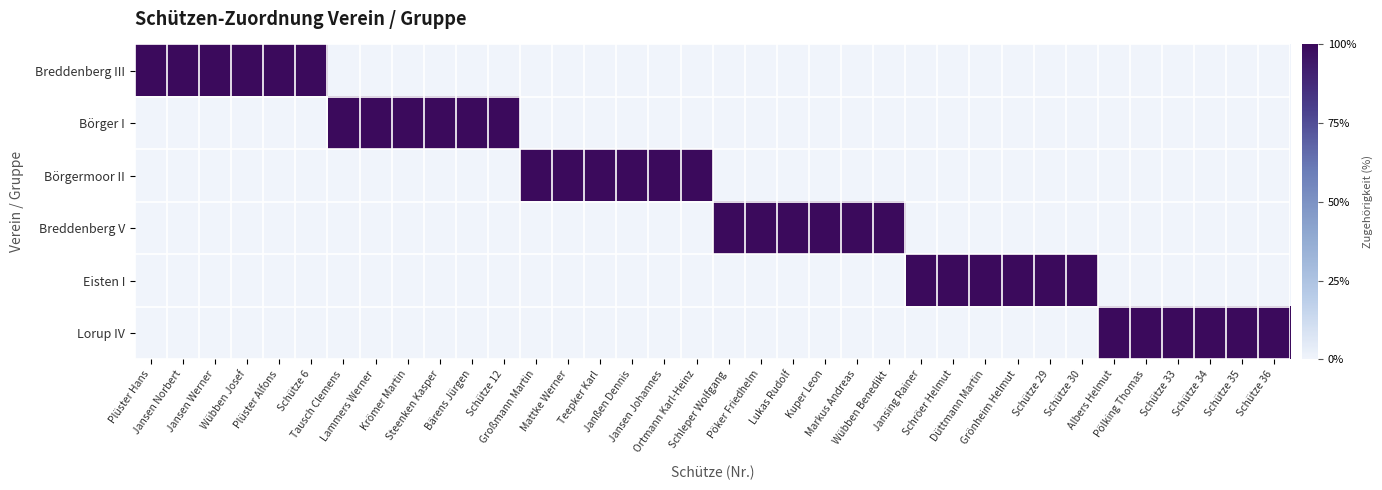

Reading right to left, extract all data points from this chart.

Breddenberg III: Schütze 36=0	Schütze 35=0	Schütze 34=0	Schütze 33=0	Pölking Thomas=0	Albers Helmut=0	Schütze 30=0	Schütze 29=0	Grönheim Helmut=0	Düttmann Martin=0	Schröer Helmut=0	Jansing Rainer=0	Wübben Benedikt=0	Markus Andreas=0	Kuper Leon=0	Lukas Rudolf=0	Pöker Friedhelm=0	Schleper Wolfgang=0	Ortmann Karl-Heinz=0	Jansen Johannes=0	Janßen Dennis=0	Teepker Karl=0	Mattke Werner=0	Großmann Martin=0	Schütze 12=0	Bärens Jürgen=0	Steenken Kasper=0	Krömer Martin=0	Lammers Werner=0	Tausch Clemens=0	Schütze 6=1	Plüster Alfons=1	Wübben Josef=1	Jansen Werner=1	Jansen Norbert=1	Plüster Hans=1
Börger I: Schütze 36=0	Schütze 35=0	Schütze 34=0	Schütze 33=0	Pölking Thomas=0	Albers Helmut=0	Schütze 30=0	Schütze 29=0	Grönheim Helmut=0	Düttmann Martin=0	Schröer Helmut=0	Jansing Rainer=0	Wübben Benedikt=0	Markus Andreas=0	Kuper Leon=0	Lukas Rudolf=0	Pöker Friedhelm=0	Schleper Wolfgang=0	Ortmann Karl-Heinz=0	Jansen Johannes=0	Janßen Dennis=0	Teepker Karl=0	Mattke Werner=0	Großmann Martin=0	Schütze 12=1	Bärens Jürgen=1	Steenken Kasper=1	Krömer Martin=1	Lammers Werner=1	Tausch Clemens=1	Schütze 6=0	Plüster Alfons=0	Wübben Josef=0	Jansen Werner=0	Jansen Norbert=0	Plüster Hans=0
Börgermoor II: Schütze 36=0	Schütze 35=0	Schütze 34=0	Schütze 33=0	Pölking Thomas=0	Albers Helmut=0	Schütze 30=0	Schütze 29=0	Grönheim Helmut=0	Düttmann Martin=0	Schröer Helmut=0	Jansing Rainer=0	Wübben Benedikt=0	Markus Andreas=0	Kuper Leon=0	Lukas Rudolf=0	Pöker Friedhelm=0	Schleper Wolfgang=0	Ortmann Karl-Heinz=1	Jansen Johannes=1	Janßen Dennis=1	Teepker Karl=1	Mattke Werner=1	Großmann Martin=1	Schütze 12=0	Bärens Jürgen=0	Steenken Kasper=0	Krömer Martin=0	Lammers Werner=0	Tausch Clemens=0	Schütze 6=0	Plüster Alfons=0	Wübben Josef=0	Jansen Werner=0	Jansen Norbert=0	Plüster Hans=0
Breddenberg V: Schütze 36=0	Schütze 35=0	Schütze 34=0	Schütze 33=0	Pölking Thomas=0	Albers Helmut=0	Schütze 30=0	Schütze 29=0	Grönheim Helmut=0	Düttmann Martin=0	Schröer Helmut=0	Jansing Rainer=0	Wübben Benedikt=1	Markus Andreas=1	Kuper Leon=1	Lukas Rudolf=1	Pöker Friedhelm=1	Schleper Wolfgang=1	Ortmann Karl-Heinz=0	Jansen Johannes=0	Janßen Dennis=0	Teepker Karl=0	Mattke Werner=0	Großmann Martin=0	Schütze 12=0	Bärens Jürgen=0	Steenken Kasper=0	Krömer Martin=0	Lammers Werner=0	Tausch Clemens=0	Schütze 6=0	Plüster Alfons=0	Wübben Josef=0	Jansen Werner=0	Jansen Norbert=0	Plüster Hans=0
Eisten I: Schütze 36=0	Schütze 35=0	Schütze 34=0	Schütze 33=0	Pölking Thomas=0	Albers Helmut=0	Schütze 30=1	Schütze 29=1	Grönheim Helmut=1	Düttmann Martin=1	Schröer Helmut=1	Jansing Rainer=1	Wübben Benedikt=0	Markus Andreas=0	Kuper Leon=0	Lukas Rudolf=0	Pöker Friedhelm=0	Schleper Wolfgang=0	Ortmann Karl-Heinz=0	Jansen Johannes=0	Janßen Dennis=0	Teepker Karl=0	Mattke Werner=0	Großmann Martin=0	Schütze 12=0	Bärens Jürgen=0	Steenken Kasper=0	Krömer Martin=0	Lammers Werner=0	Tausch Clemens=0	Schütze 6=0	Plüster Alfons=0	Wübben Josef=0	Jansen Werner=0	Jansen Norbert=0	Plüster Hans=0
Lorup IV: Schütze 36=1	Schütze 35=1	Schütze 34=1	Schütze 33=1	Pölking Thomas=1	Albers Helmut=1	Schütze 30=0	Schütze 29=0	Grönheim Helmut=0	Düttmann Martin=0	Schröer Helmut=0	Jansing Rainer=0	Wübben Benedikt=0	Markus Andreas=0	Kuper Leon=0	Lukas Rudolf=0	Pöker Friedhelm=0	Schleper Wolfgang=0	Ortmann Karl-Heinz=0	Jansen Johannes=0	Janßen Dennis=0	Teepker Karl=0	Mattke Werner=0	Großmann Martin=0	Schütze 12=0	Bärens Jürgen=0	Steenken Kasper=0	Krömer Martin=0	Lammers Werner=0	Tausch Clemens=0	Schütze 6=0	Plüster Alfons=0	Wübben Josef=0	Jansen Werner=0	Jansen Norbert=0	Plüster Hans=0